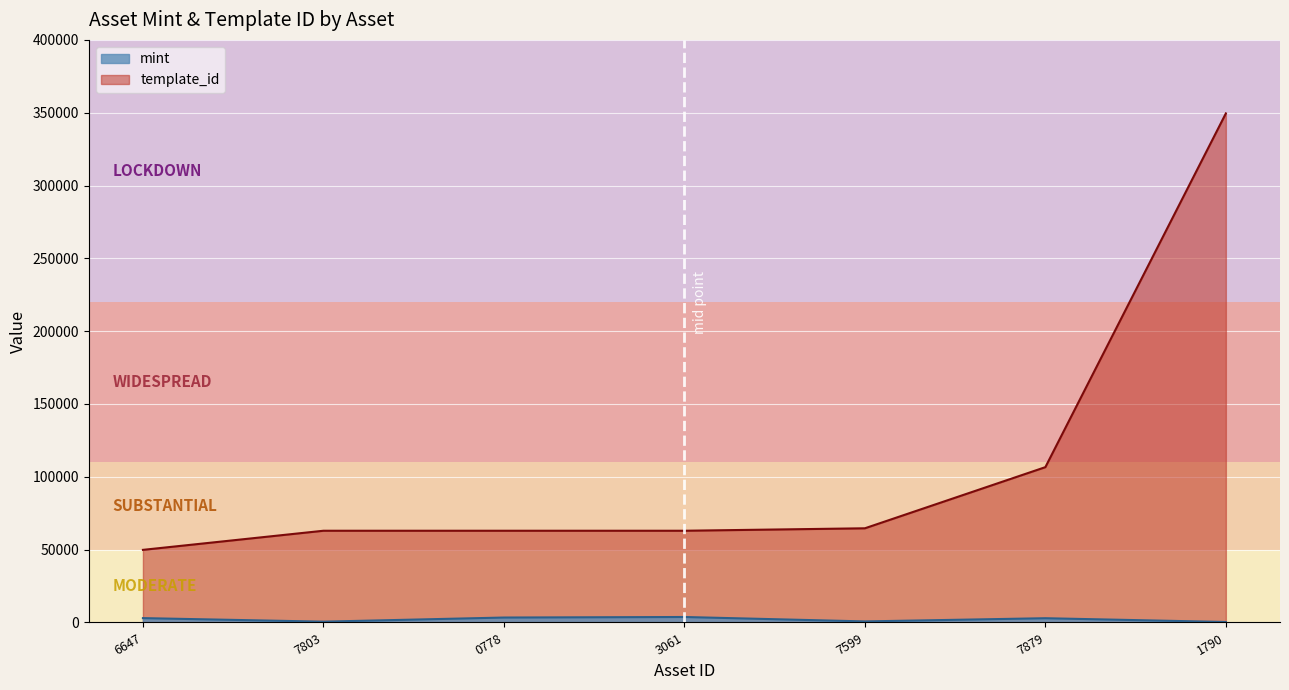

Which series has the largest total across all categories?

template_id